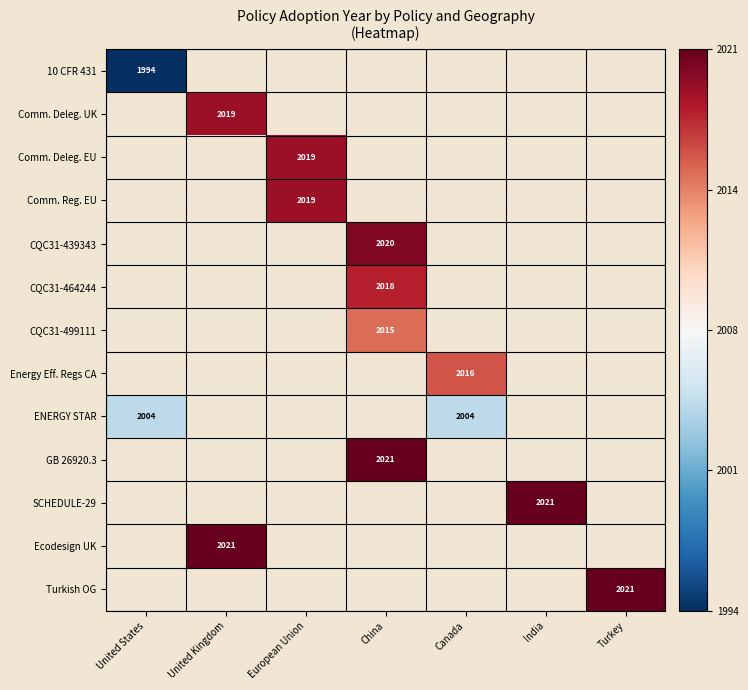

True or false: 10 CFR 431 has a value of 836 at United States.

False